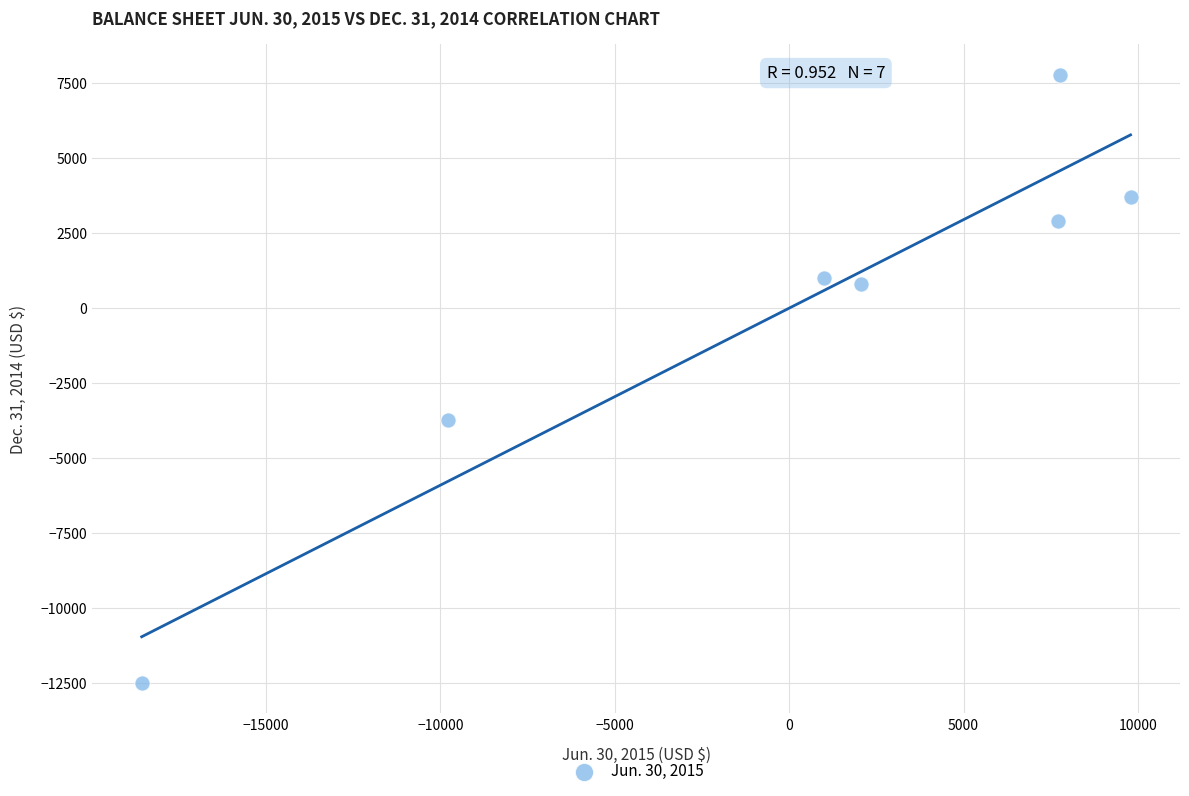

What Y value in the scatter plot is closest to -2360?

-3720